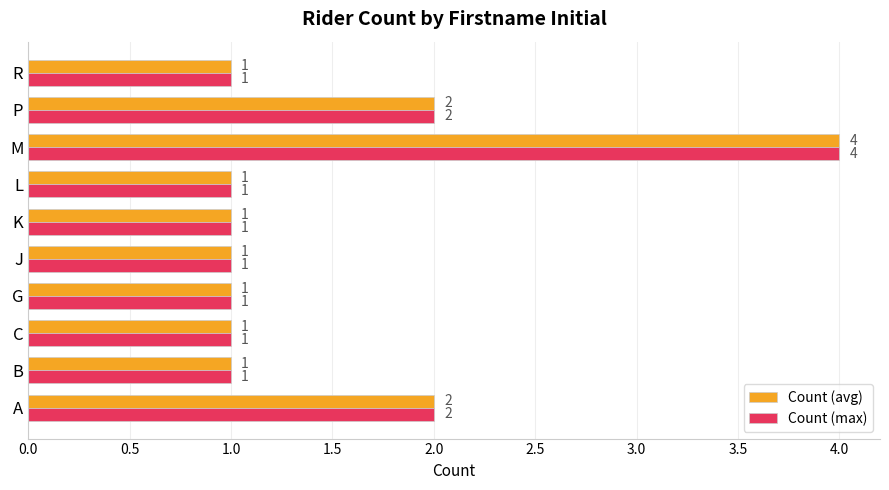

Is it true that Count (max) equals 1 at R?

True